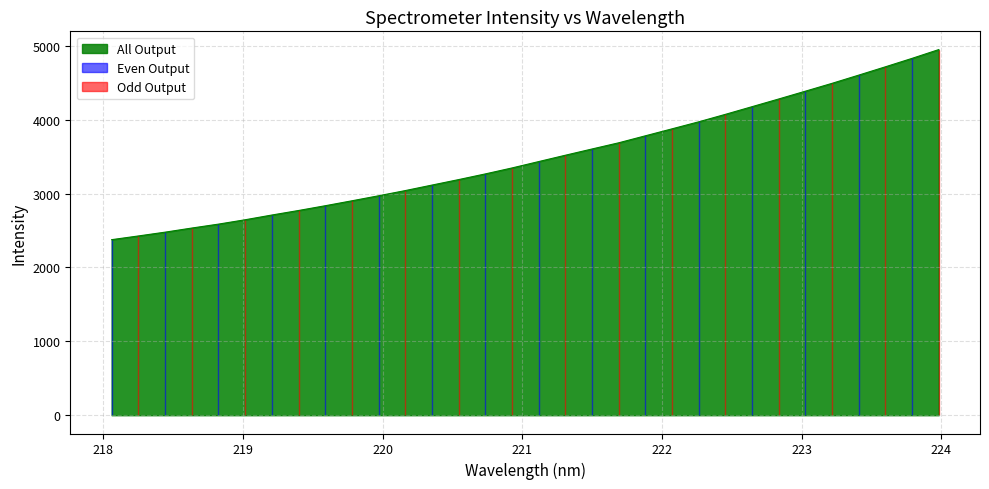

Reading right to left, list all the values displayed in this chart.

4947.2	4828.7	4714.4	4602.1	4491.1	4384.9	4279.3	4175.4	4071.5	3970.5	3875.6	3781.3	3686.6	3602.9	3518.3	3432.5	3346.2	3265.6	3188.7	3114.4	3040.0	2969.6	2901.7	2834.8	2770.3	2709.0	2645.0	2585.9	2532.7	2477.1	2425.8	2375.6